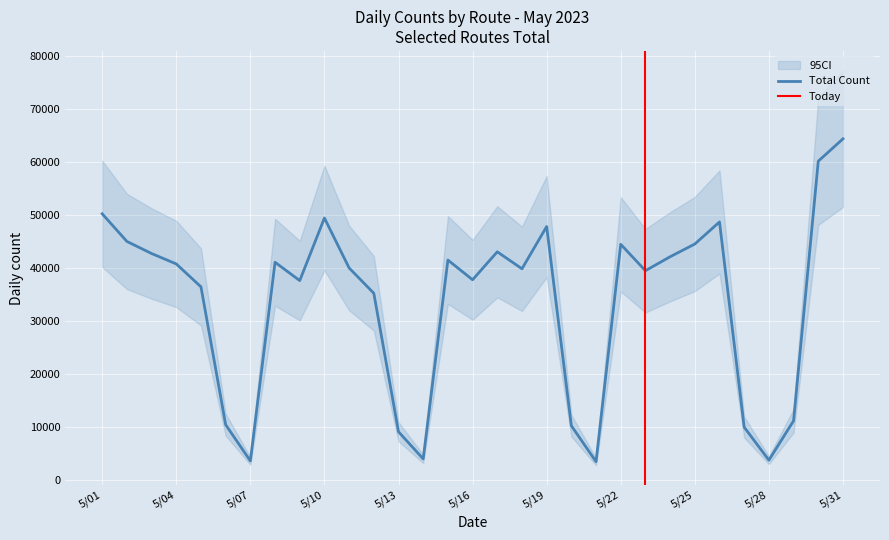

True or false: Grand Total and 814_05 cross at least once.

False